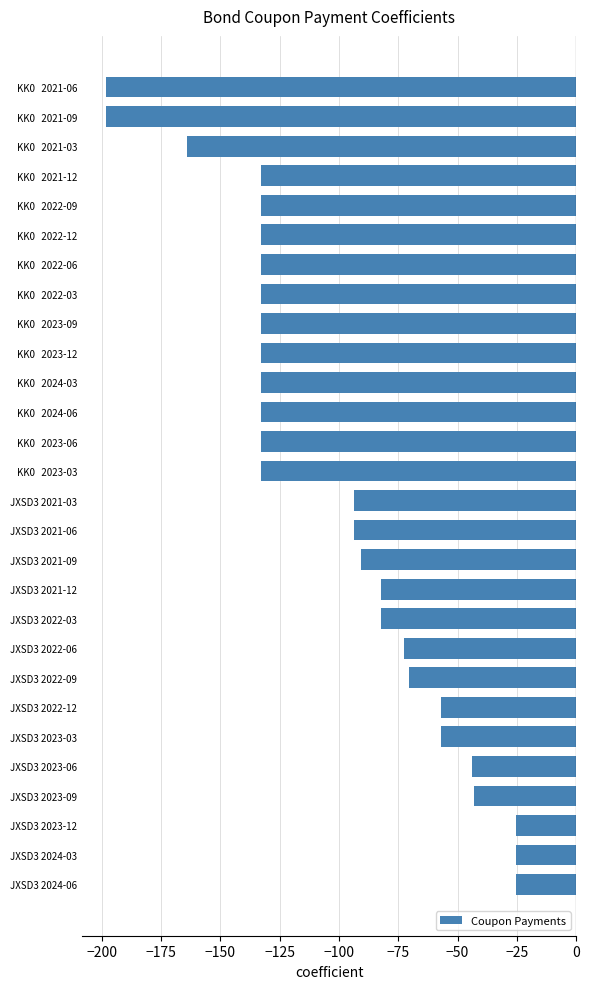

The value at JXSD3 2023-12 is -37.6. True or false?

False